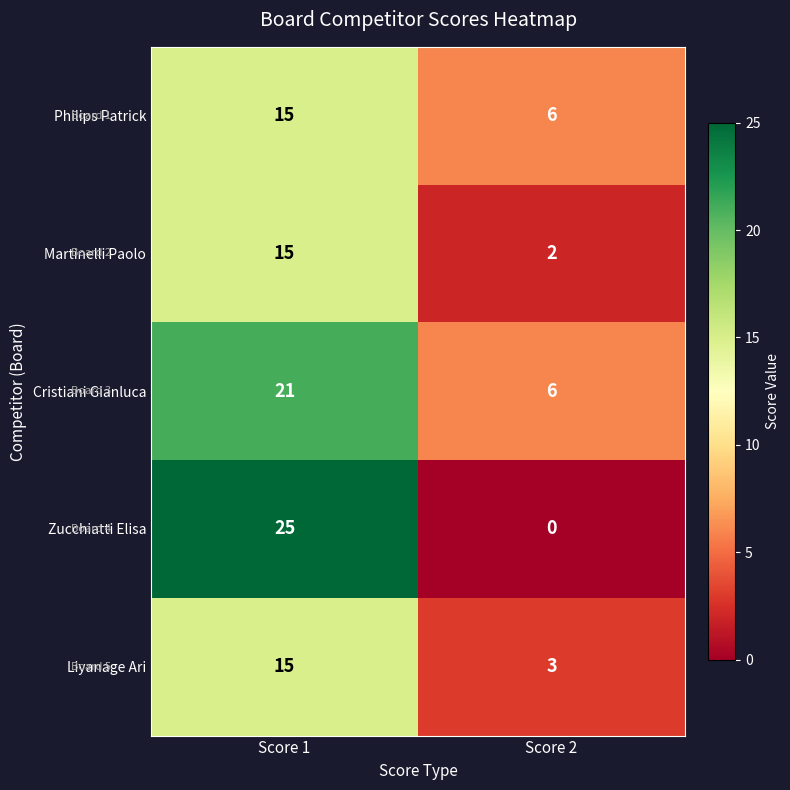

Which series has the largest total across all categories?

Cristiani Gianluca